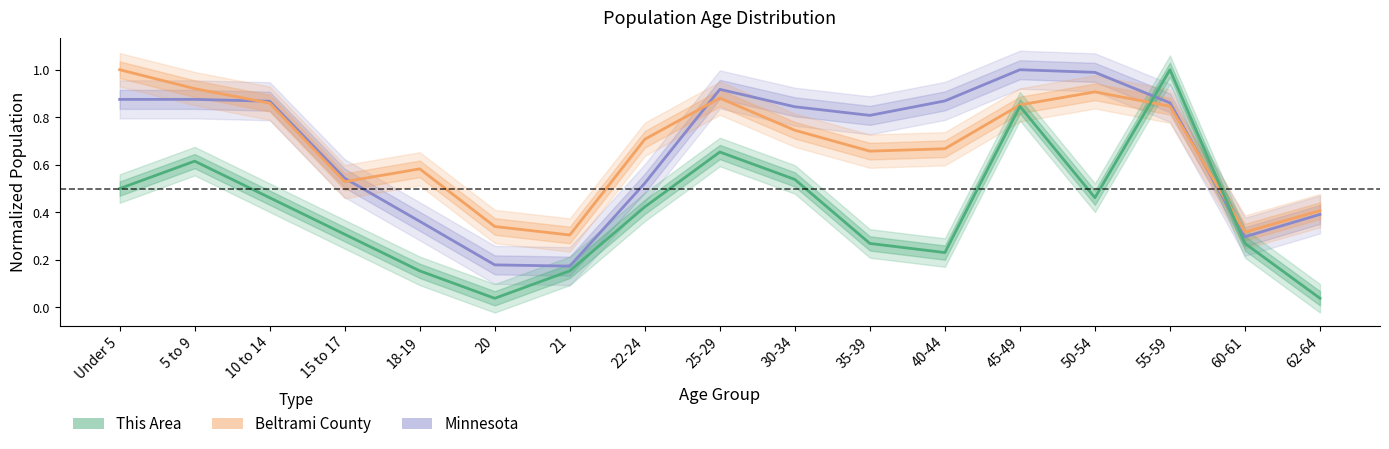

Where is Minnesota nearest to the value 0?

21